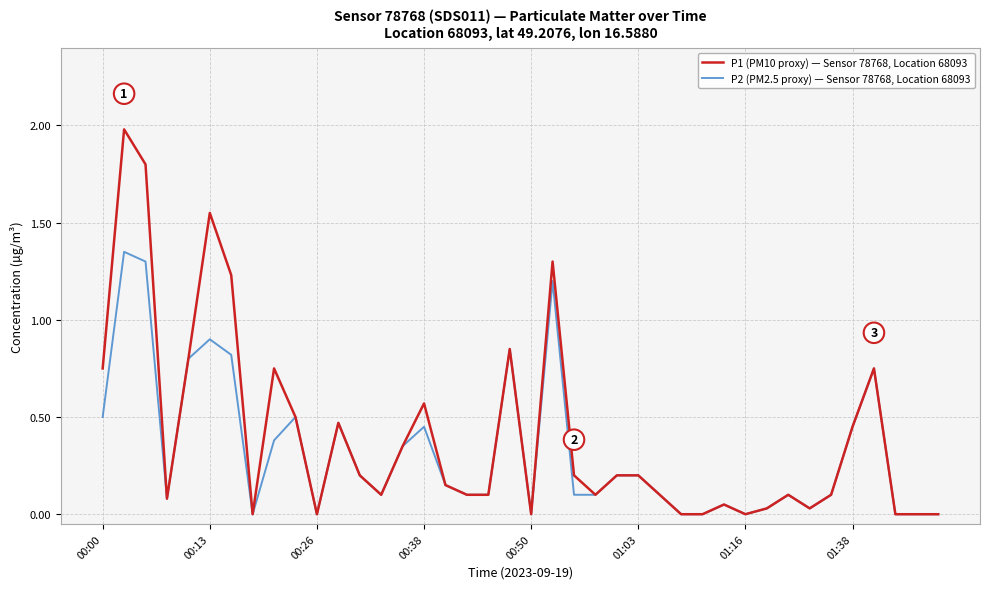

What is the maximum value shown in the chart?

2.0